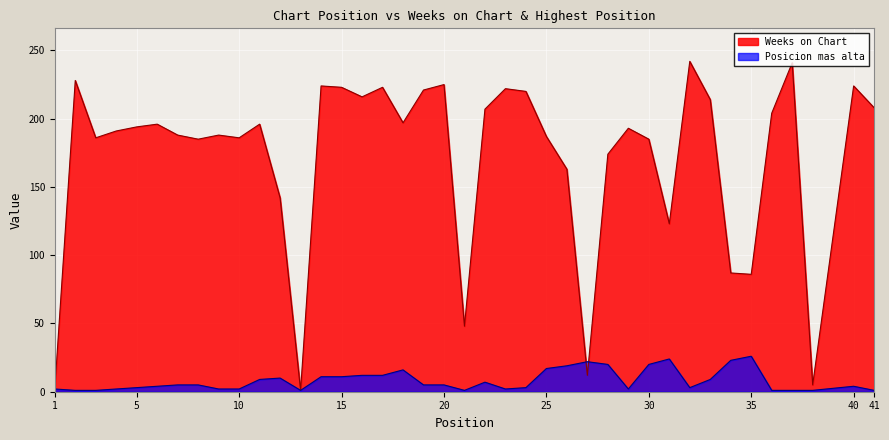

The Posicion mas alta series shows 5 at 12. True or false?

False